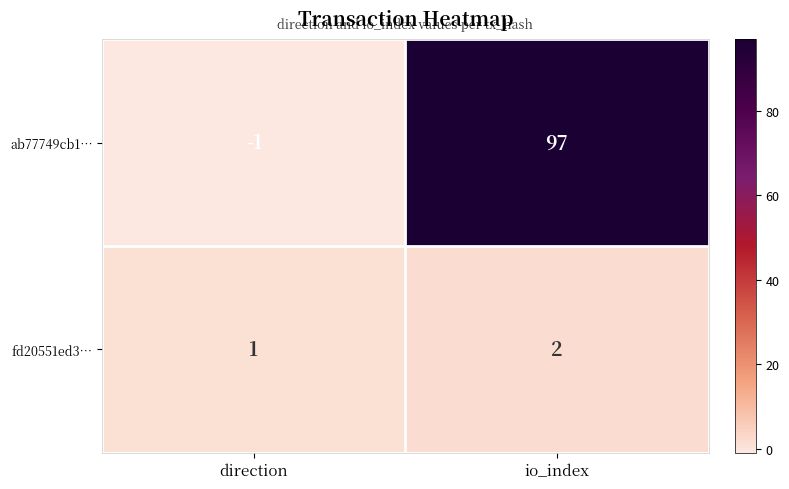

How many series are shown in this chart?

2